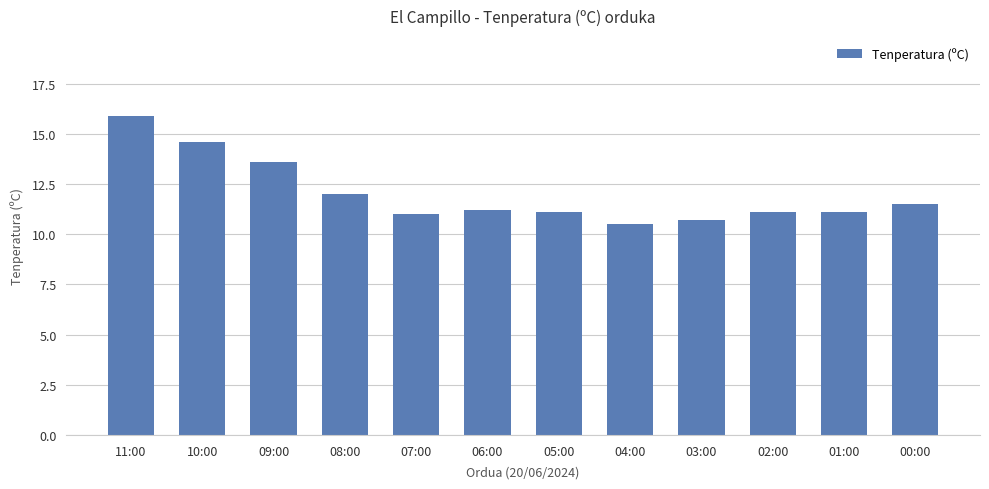

Reading right to left, list all the values displayed in this chart.

11.5	11.1	11.1	10.7	10.5	11.1	11.2	11.0	12.0	13.6	14.6	15.9